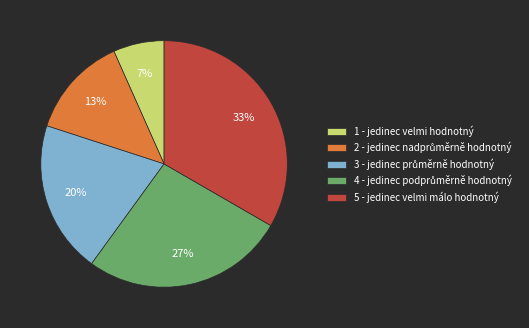

Which has a higher value, 5 - jedinec velmi málo hodnotný or 1 - jedinec velmi hodnotný?

5 - jedinec velmi málo hodnotný